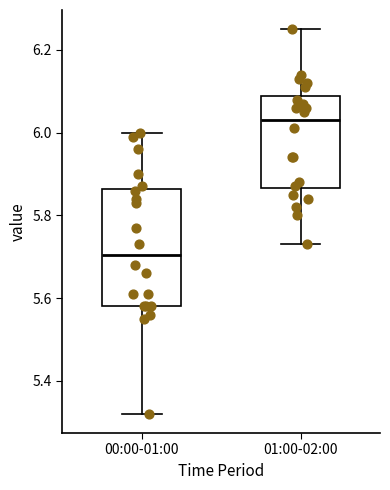

Reading left to right, transcribe this box plot: for each box, give where its median line is, the range the box spans, and where its two whiskers end, as read against the y-axis. The values are not printed on the chart, so give them approximately, as read against the axis.

00:00-01:00: median 5.70, box 5.58 to 5.86, whiskers 5.32 to 6.00
01:00-02:00: median 6.04, box 5.86 to 6.08, whiskers 5.74 to 6.26